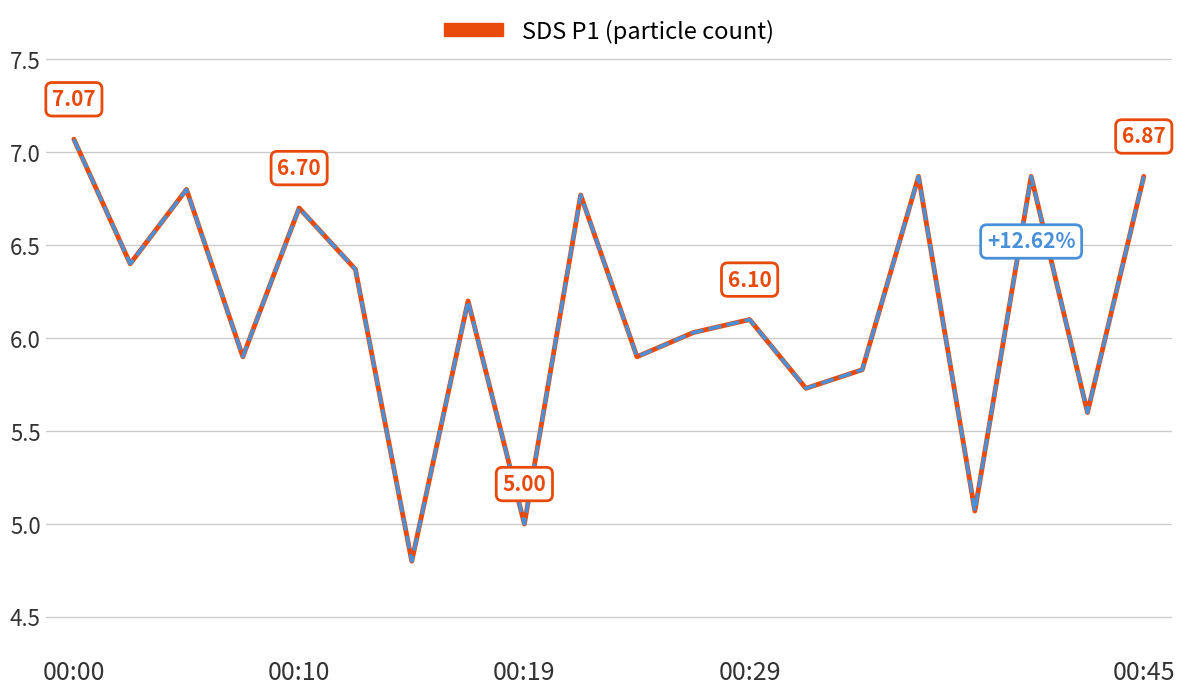

What is the difference between the values at 00:45 and 00:29?

0.8